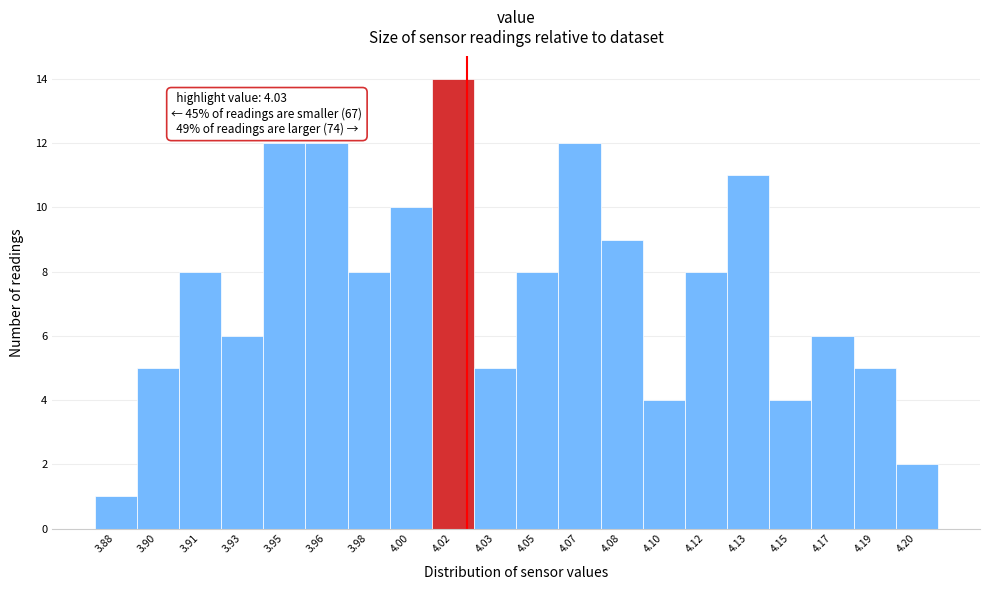

Reading left to right, what are all the values shown in this chart?

1	5	8	6	12	12	8	10	14	5	8	12	9	4	8	11	4	6	5	2